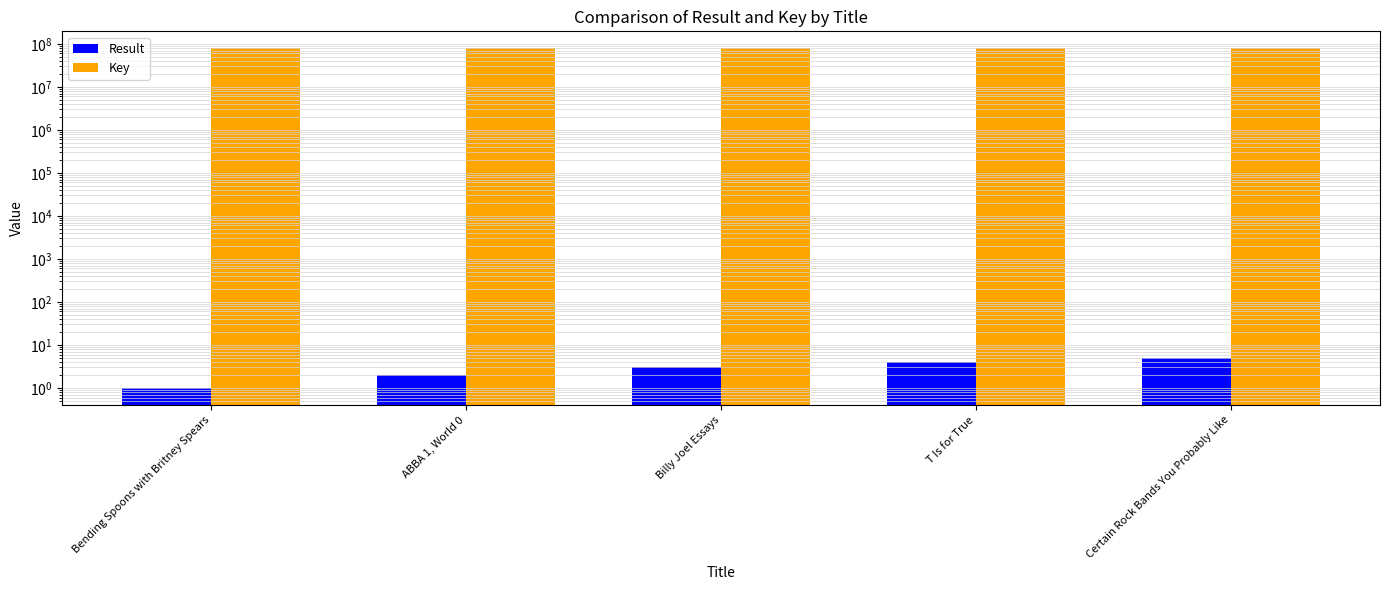

What is the value of the Key bar at the 1st from the left?

78800878